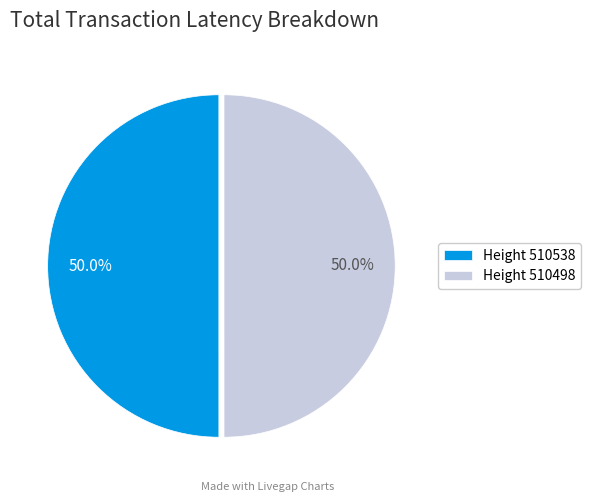

Is the sum of Height 510538 and Height 510498 greater than half?

Yes